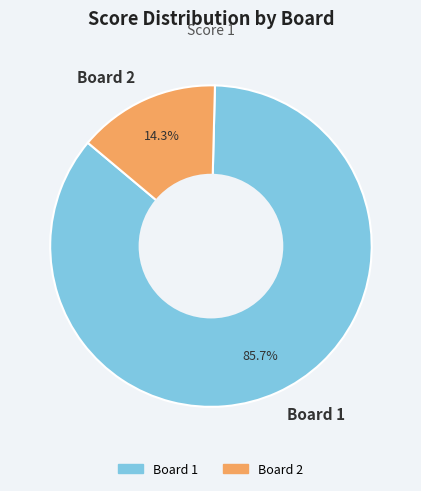

To the nearest percent, what is the difference between the largest and smallest slice percentages?

71%